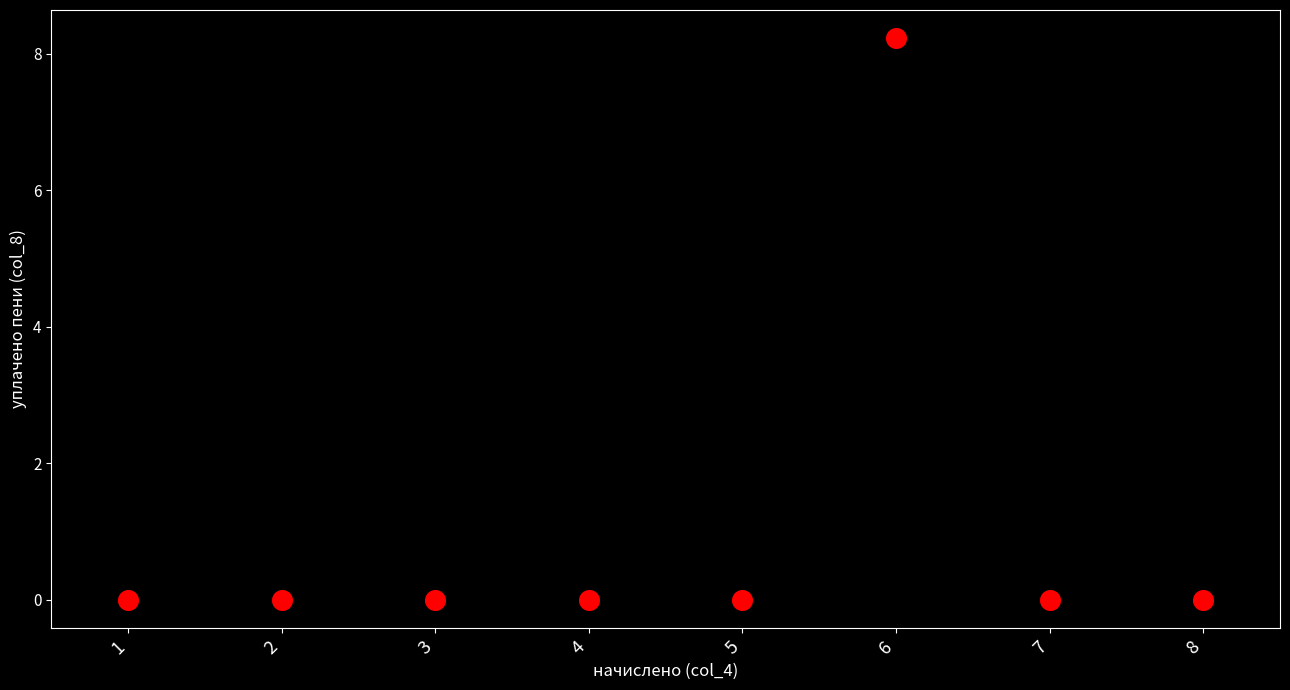

What is the range of Y values (max minus min)?

8.2